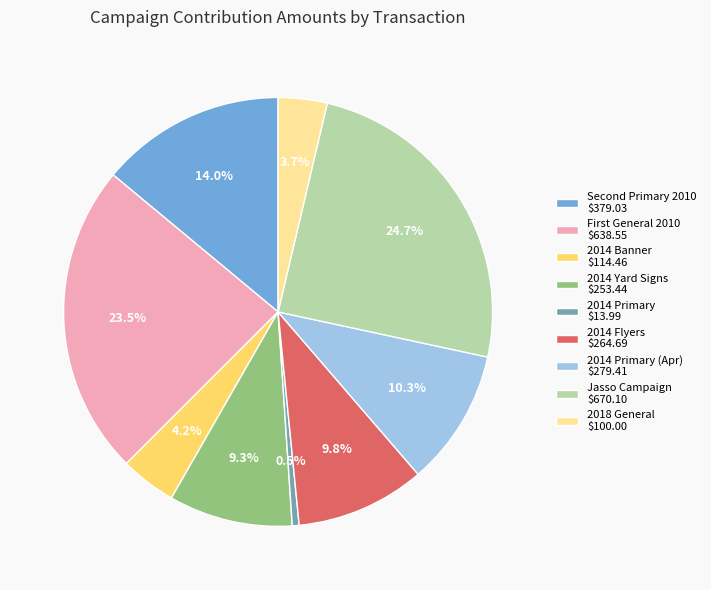

What is the smallest slice in the pie chart?

2014 Primary $13.99